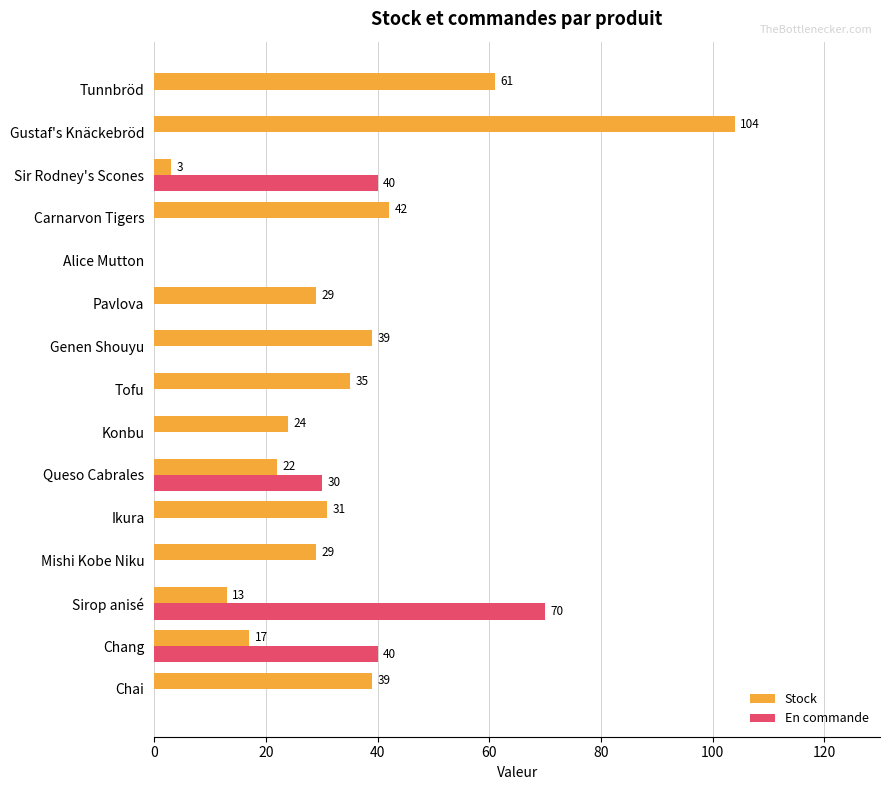

What is the sum of the Stock values at Alice Mutton and Konbu?

24